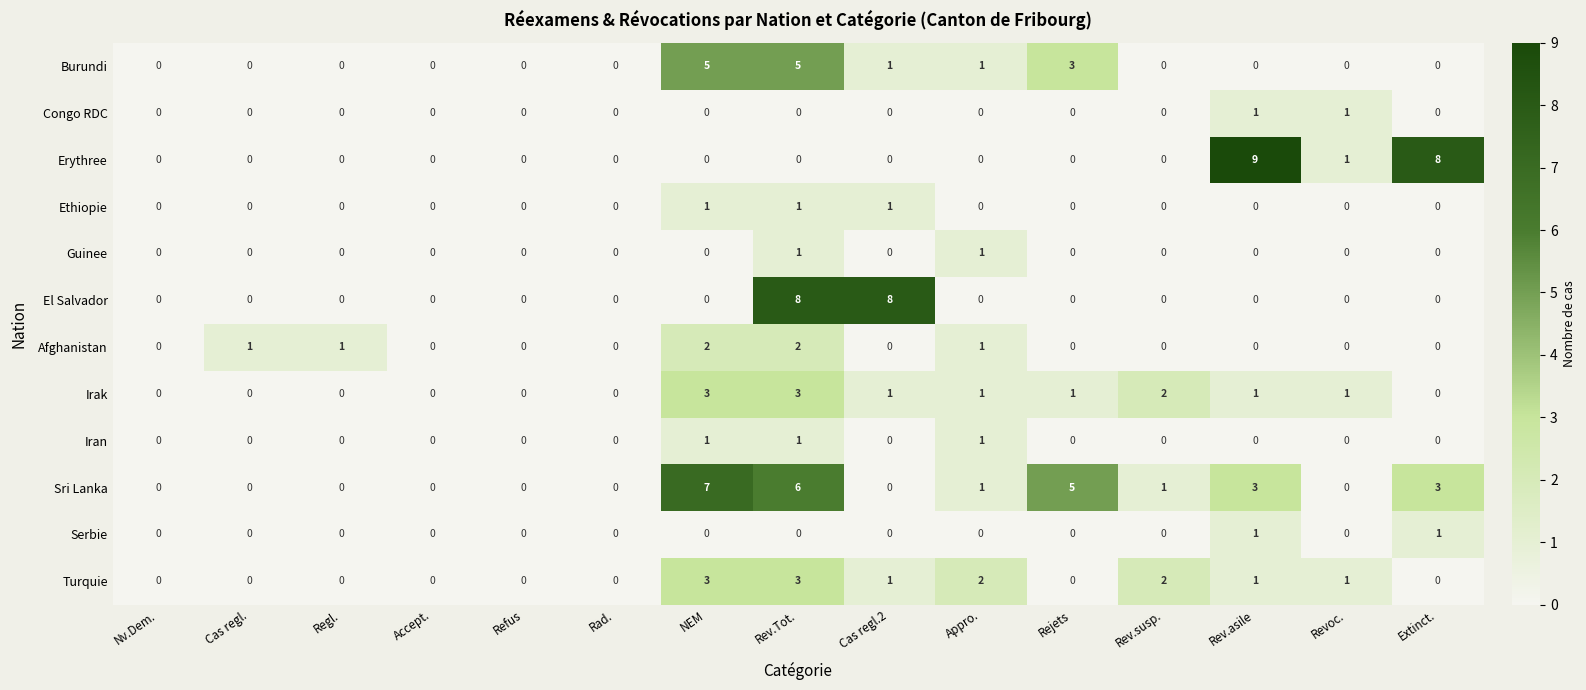

Is it true that Afghanistan equals -1 at Extinct.?

False